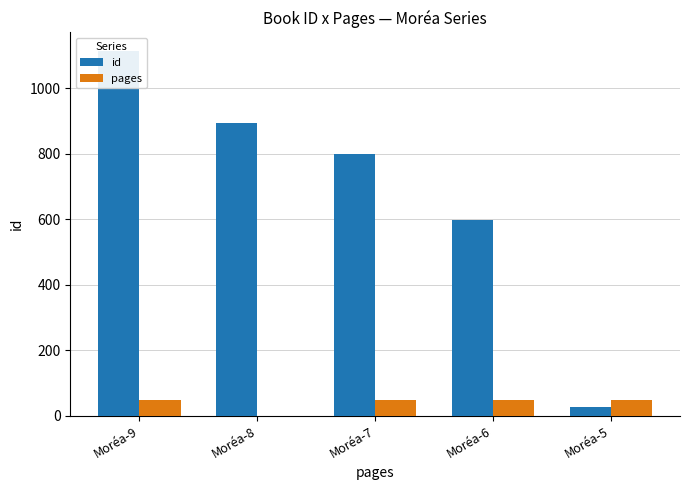

What is the difference between the id values at Moréa-9 and Moréa-6?

517